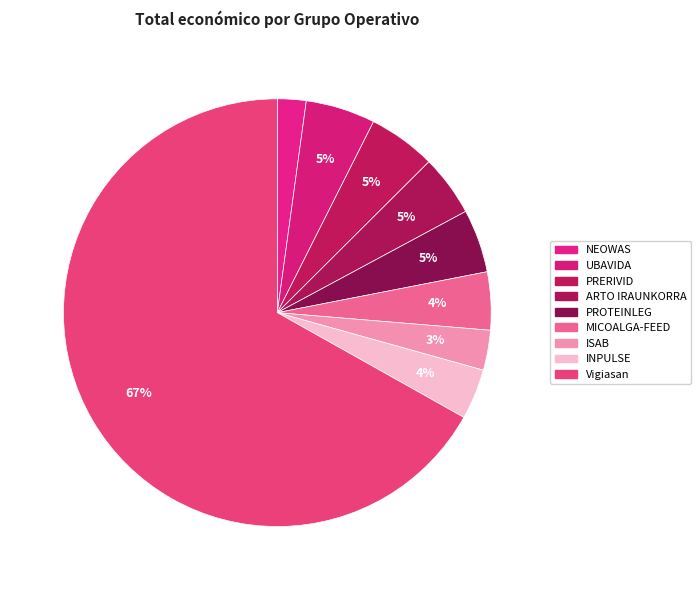

Between PROTEINLEG and ARTO IRAUNKORRA, which is larger?

PROTEINLEG